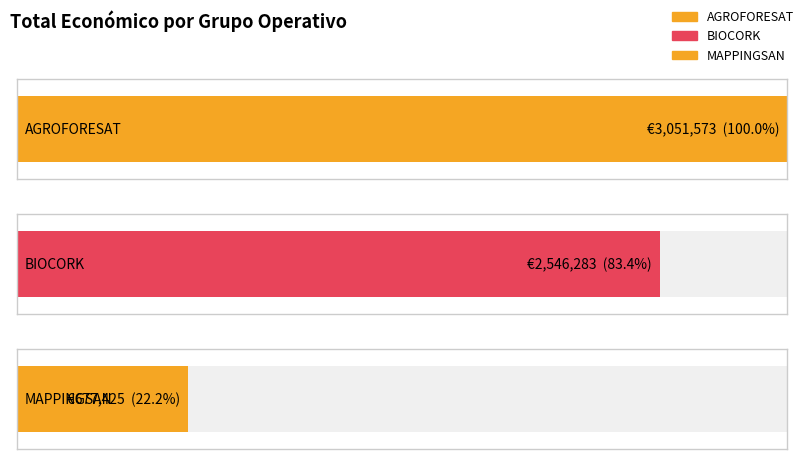

Reading left to right, list all the values displayed in this chart.

3051573	2546283	677425